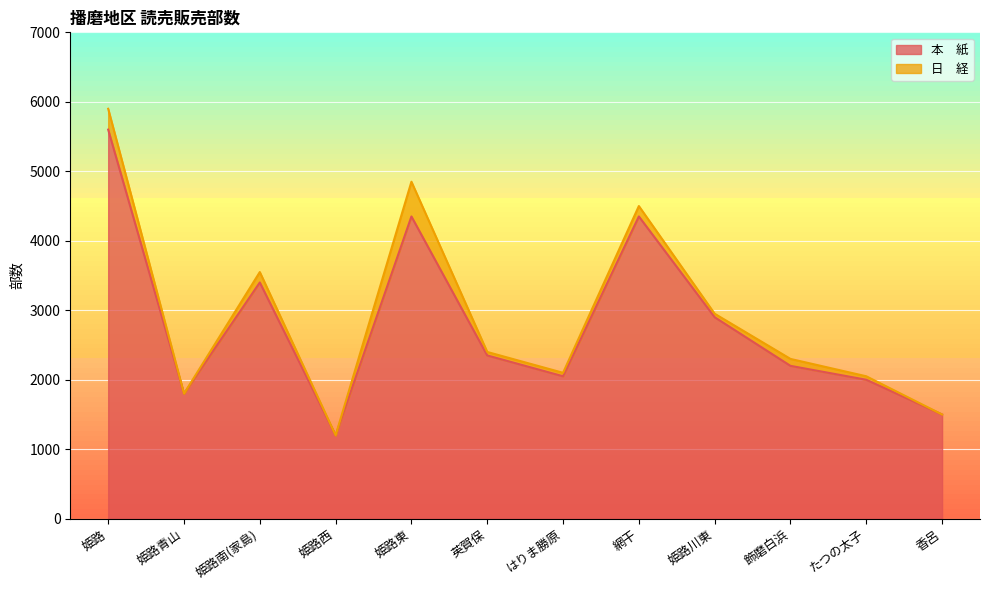

What value does the data have at 姫路東?

4350